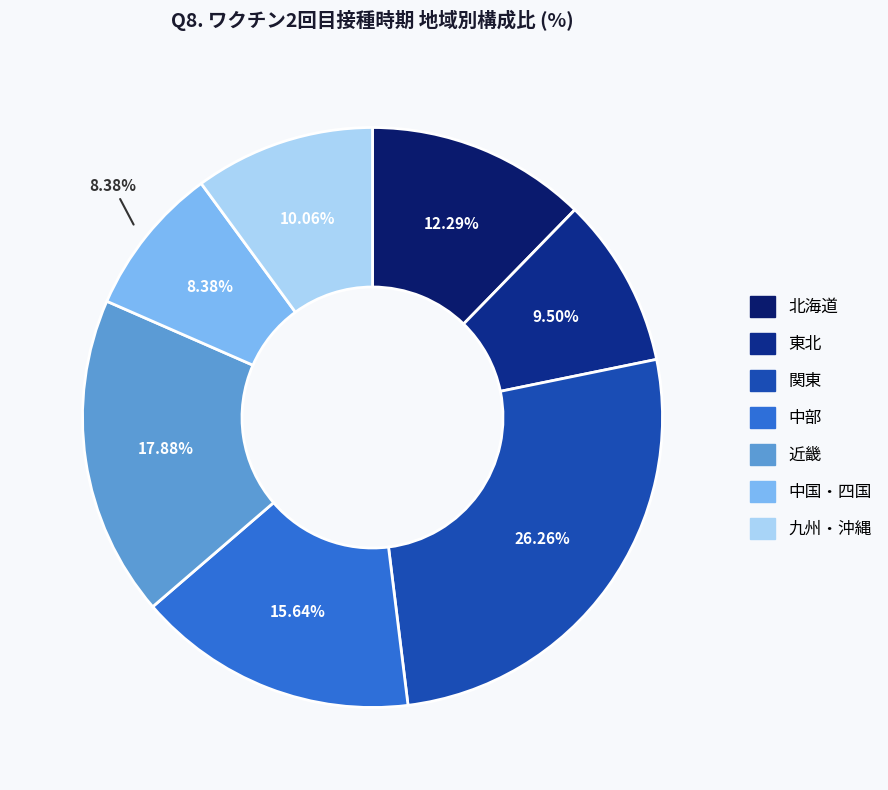

Is it true that 中国・四国 is 8% of the pie?

True